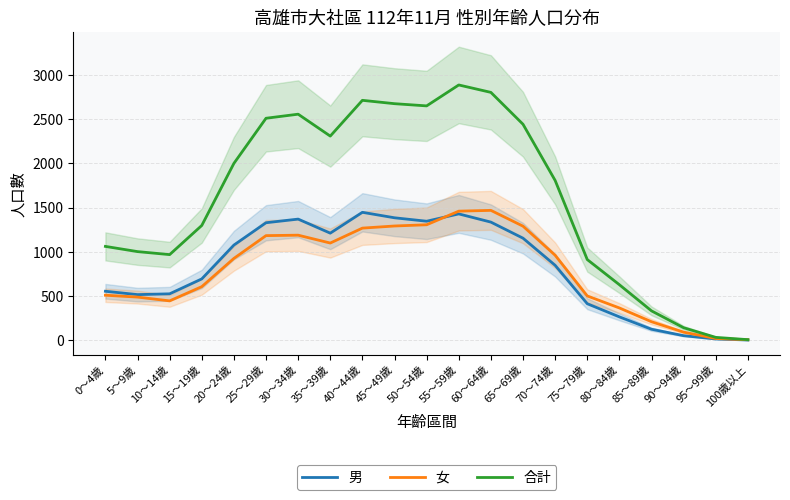

What value does the 男 series have at 25～29歲?

1329